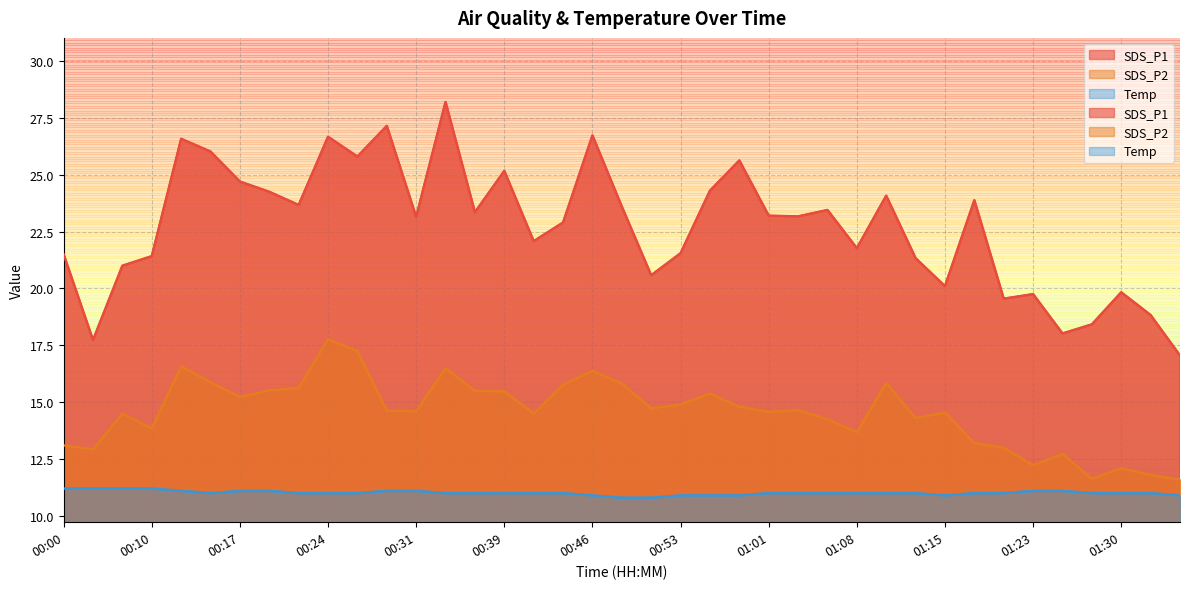

Between 00:31 and 00:22, which is larger?

00:22